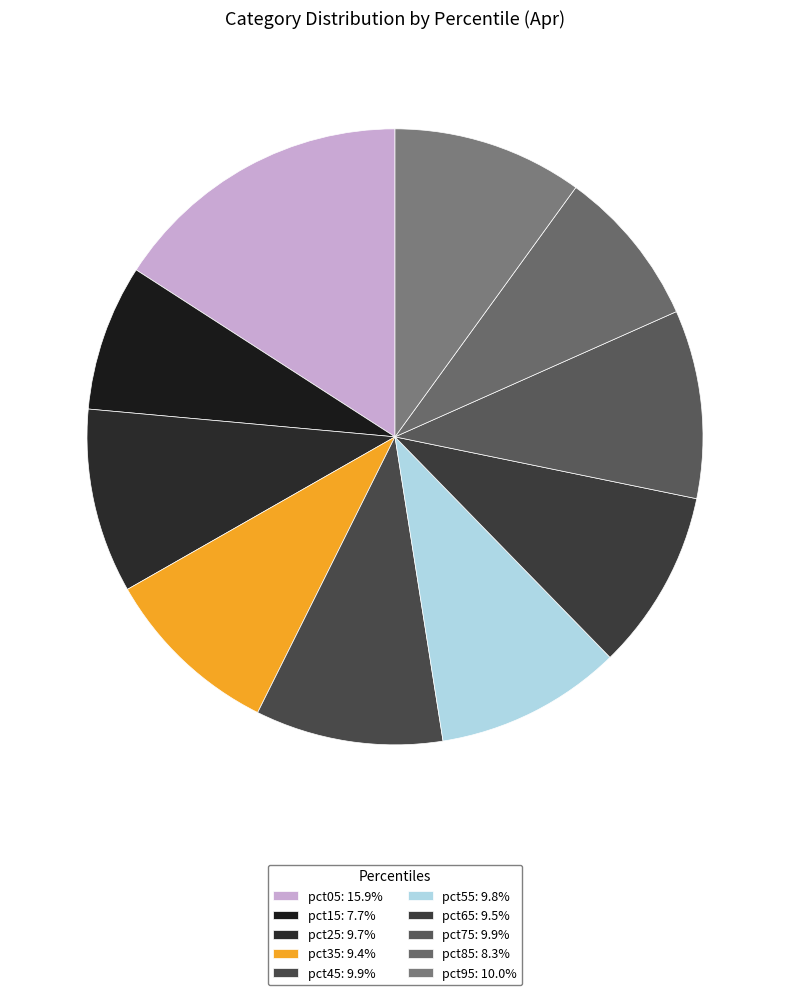

To the nearest percent, what portion does pct55 represent?

10%